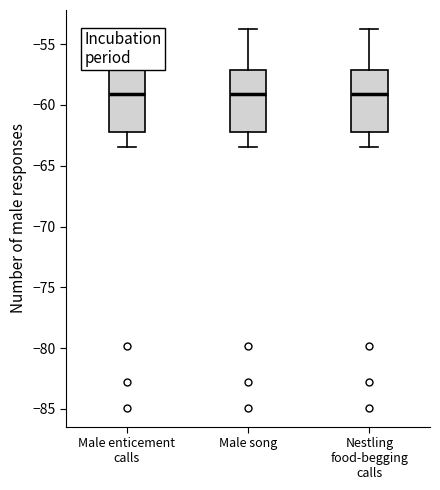

Where is the upper edge of the box for Male enticement calls on the y-axis? The values are not printed on the chart, so give them approximately, as read against the axis.

-57.0